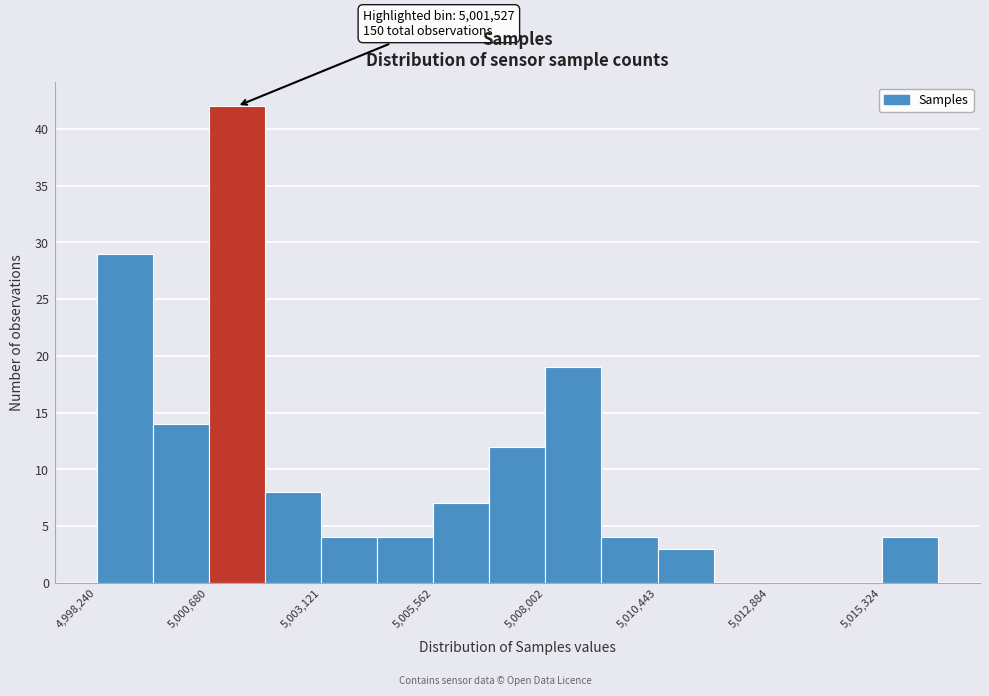

Read against the x-axis, roughly where is the centre of the tallest bar?

5001500